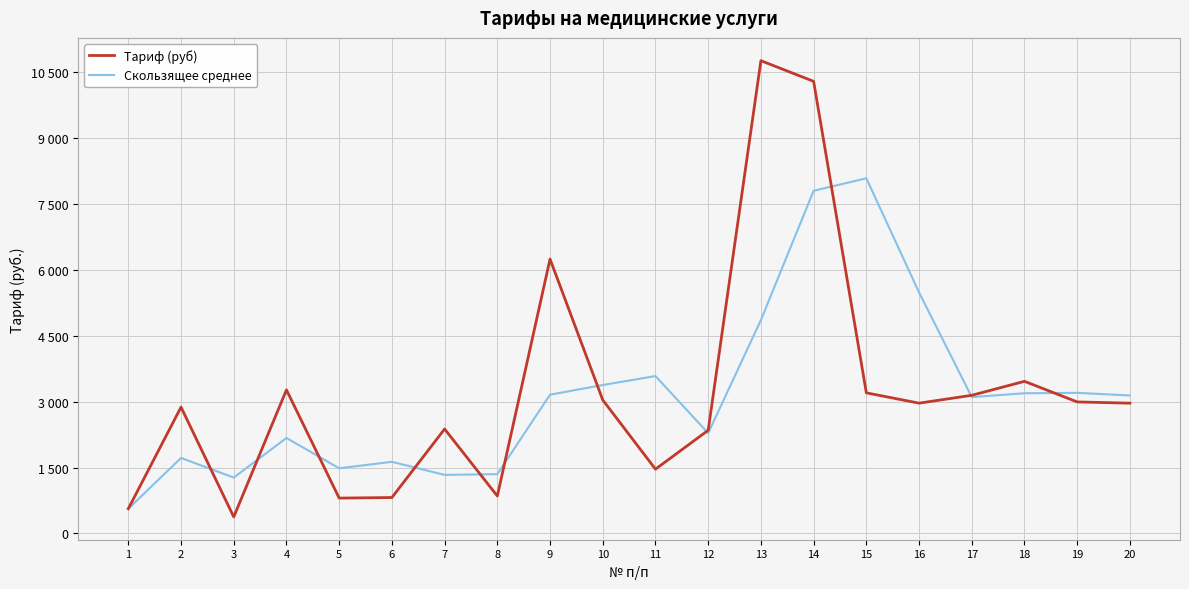

Between 5 and 15, which series saw the biggest shift?

Скользящее среднее